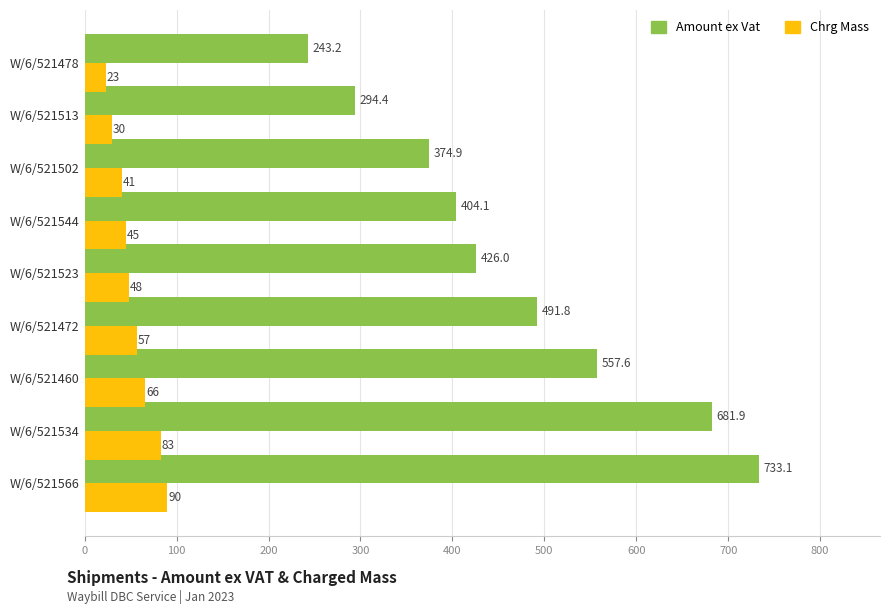

Reading left to right, transcribe all the data shown in this chart.

Amount ex Vat: 733.1	681.9	557.6	491.8	426.0	404.1	374.9	294.4	243.2
Chrg Mass: 90.0	83.0	66.0	57.0	48.0	45.0	41.0	30.0	23.0